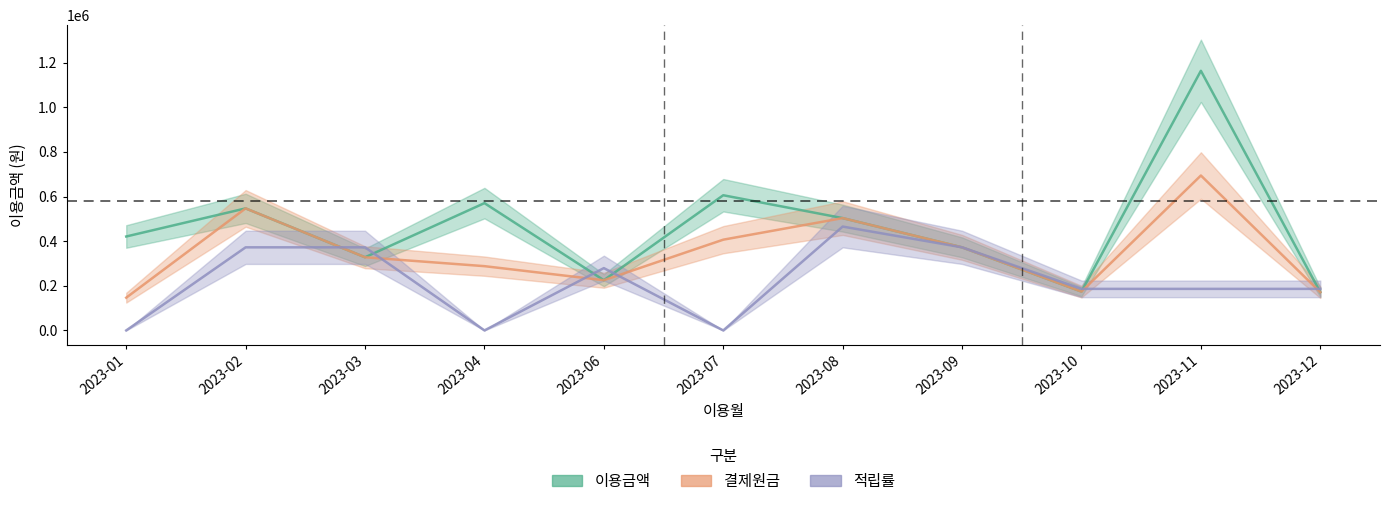

Rank the series at 2023-01 from highest to lowest value.

이용금액, 결제원금, 적립률